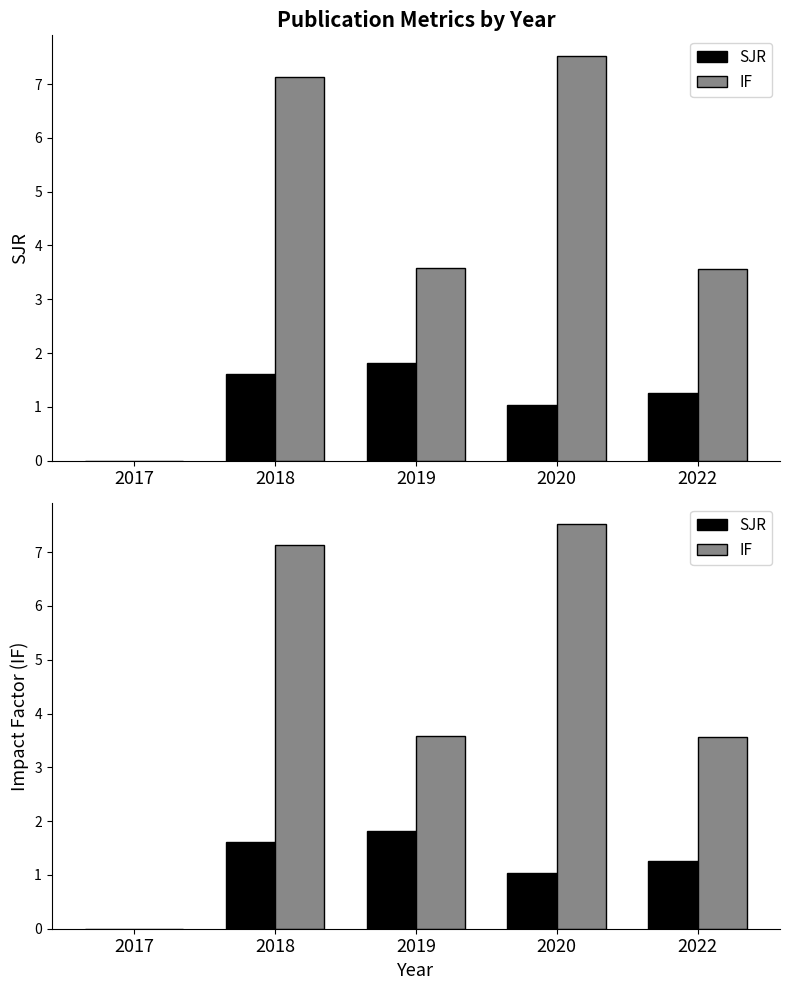

True or false: IF has a value of 9.7 at 2018.

False